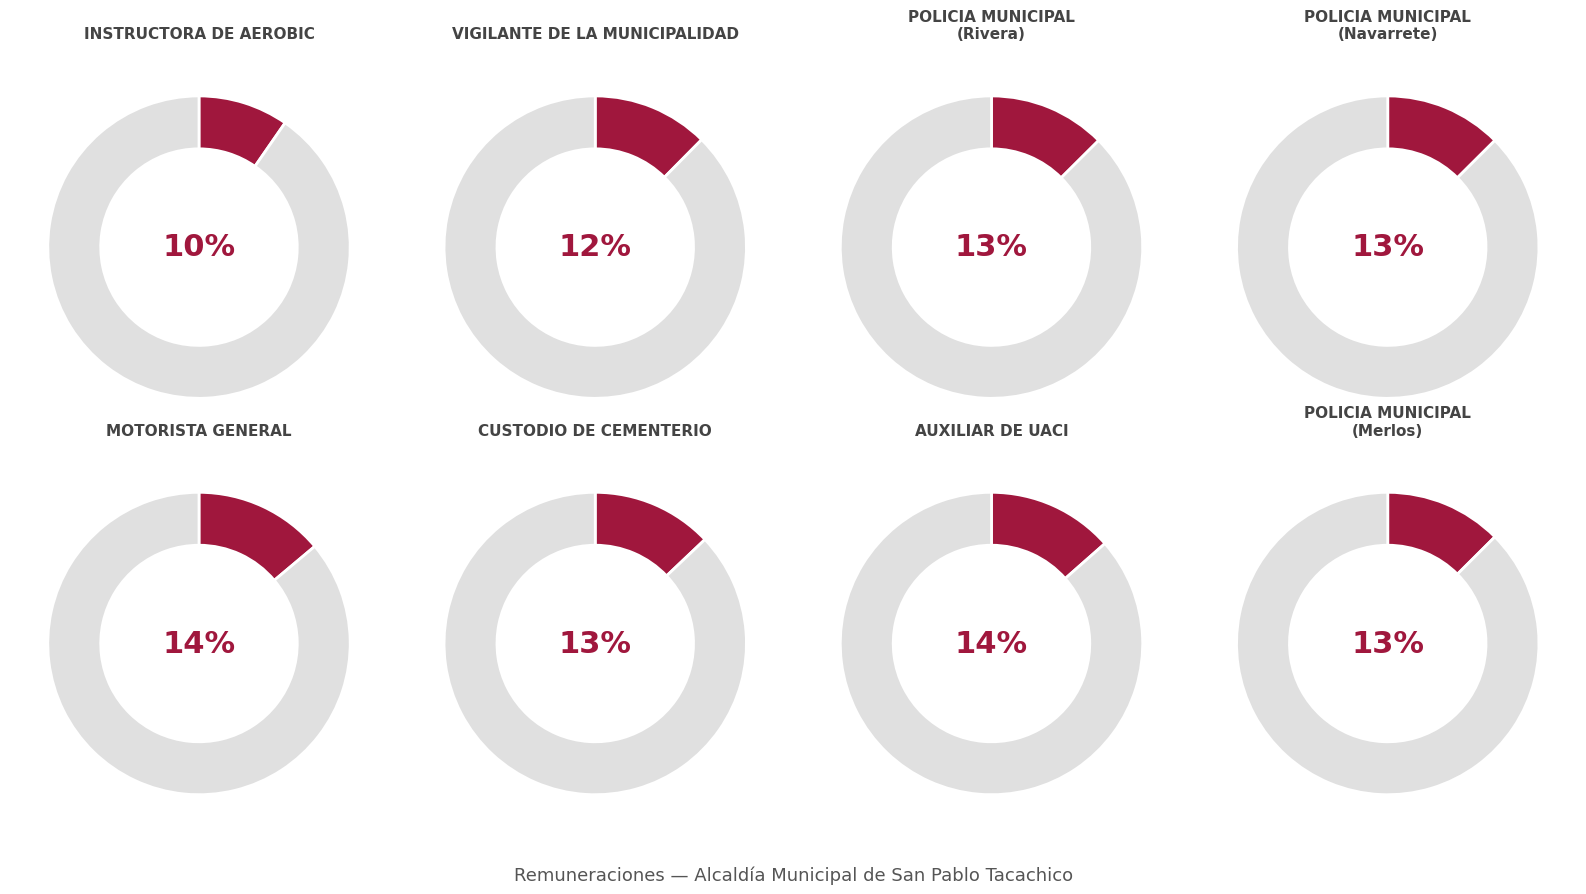

Which slice is the largest?

MOTORISTA GENERAL